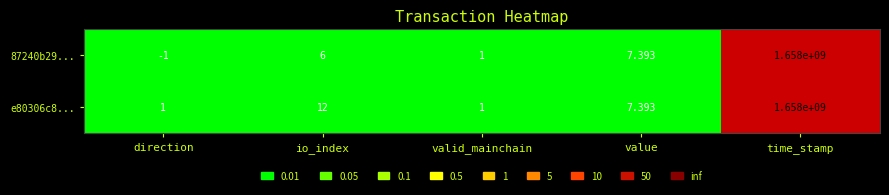

Which series has the largest total across all categories?

e80306c8...